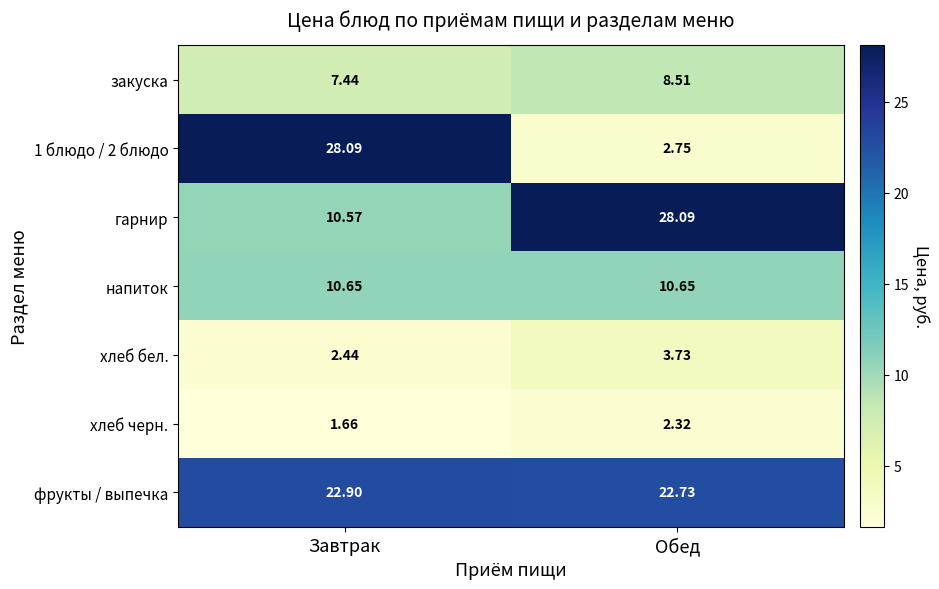

What is the maximum value shown in the chart?

28.1